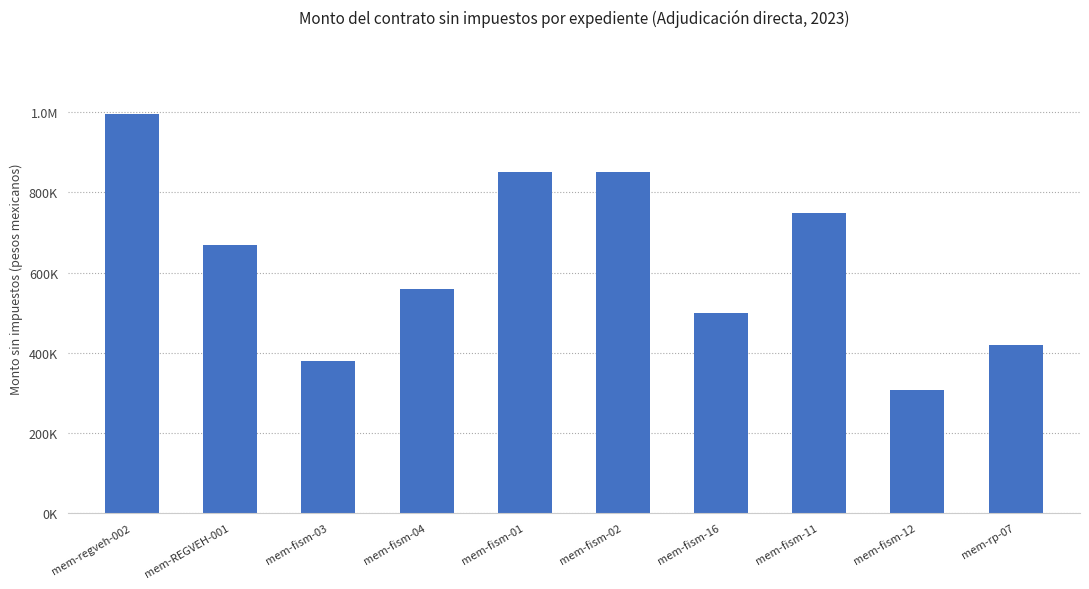

Which has a higher value, mem-fism-04 or mem-fism-16?

mem-fism-04